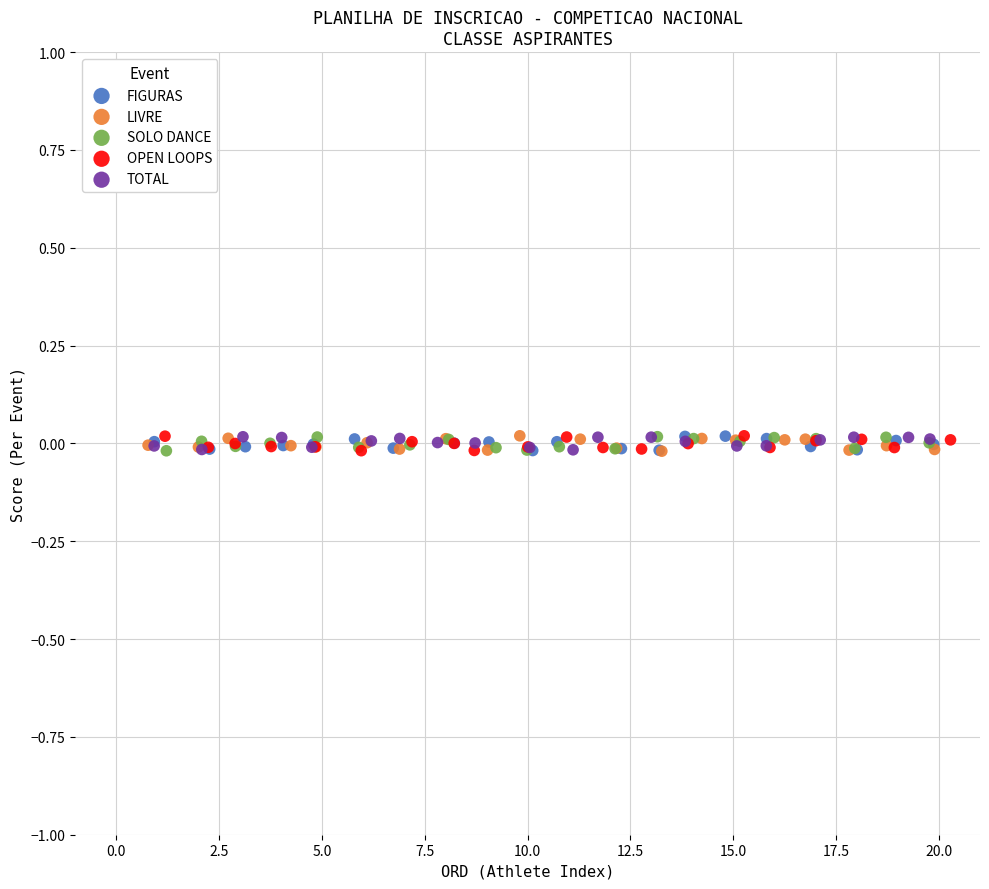

What are all the series names shown in the legend?

FIGURAS, LIVRE, SOLO DANCE, OPEN LOOPS, TOTAL